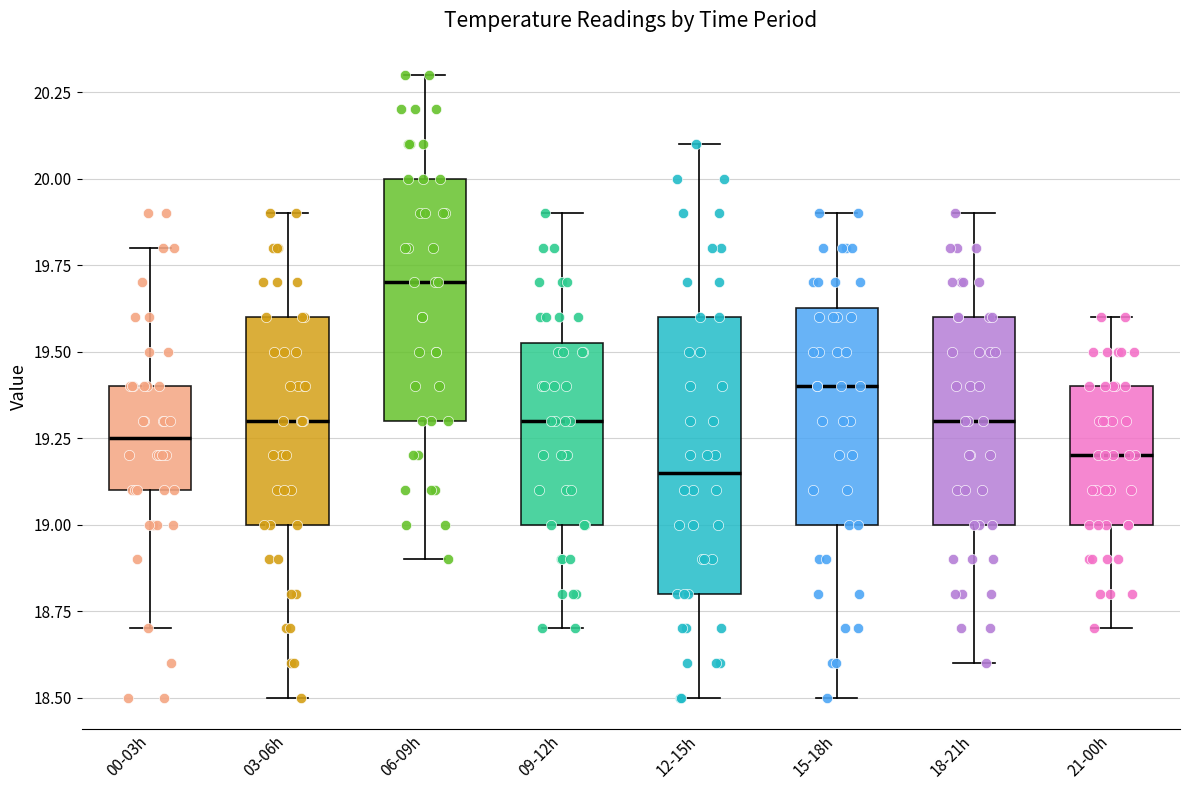

Reading left to right, read every box against the y-axis: the position of its median line, the range the box covers, and the ends of its whiskers. The values are not printed on the chart, so give them approximately, as read against the axis.

00-03h: median 19.25, box 19.10 to 19.40, whiskers 18.70 to 19.80
03-06h: median 19.30, box 19.00 to 19.60, whiskers 18.50 to 19.90
06-09h: median 19.70, box 19.30 to 20.00, whiskers 18.90 to 20.30
09-12h: median 19.30, box 19.00 to 19.55, whiskers 18.70 to 19.90
12-15h: median 19.15, box 18.80 to 19.60, whiskers 18.50 to 20.10
15-18h: median 19.40, box 19.00 to 19.65, whiskers 18.50 to 19.90
18-21h: median 19.30, box 19.00 to 19.60, whiskers 18.60 to 19.90
21-00h: median 19.20, box 19.00 to 19.40, whiskers 18.70 to 19.60